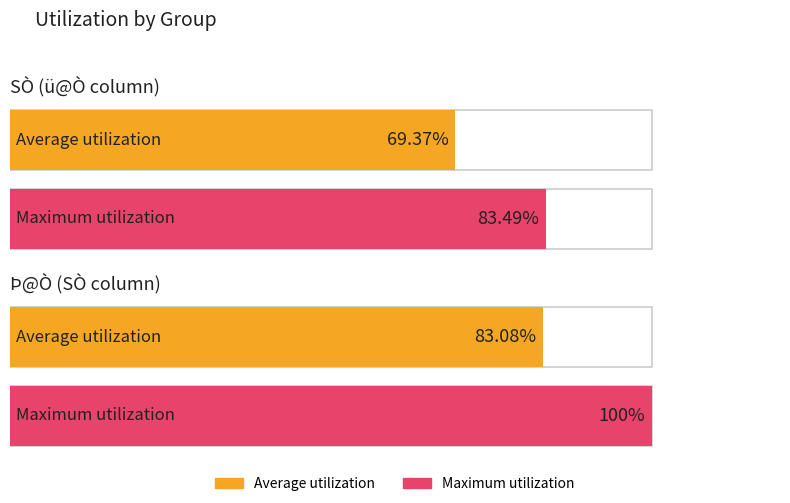

List the series in order of their peak value, lowest first.

Average utilization, Maximum utilization